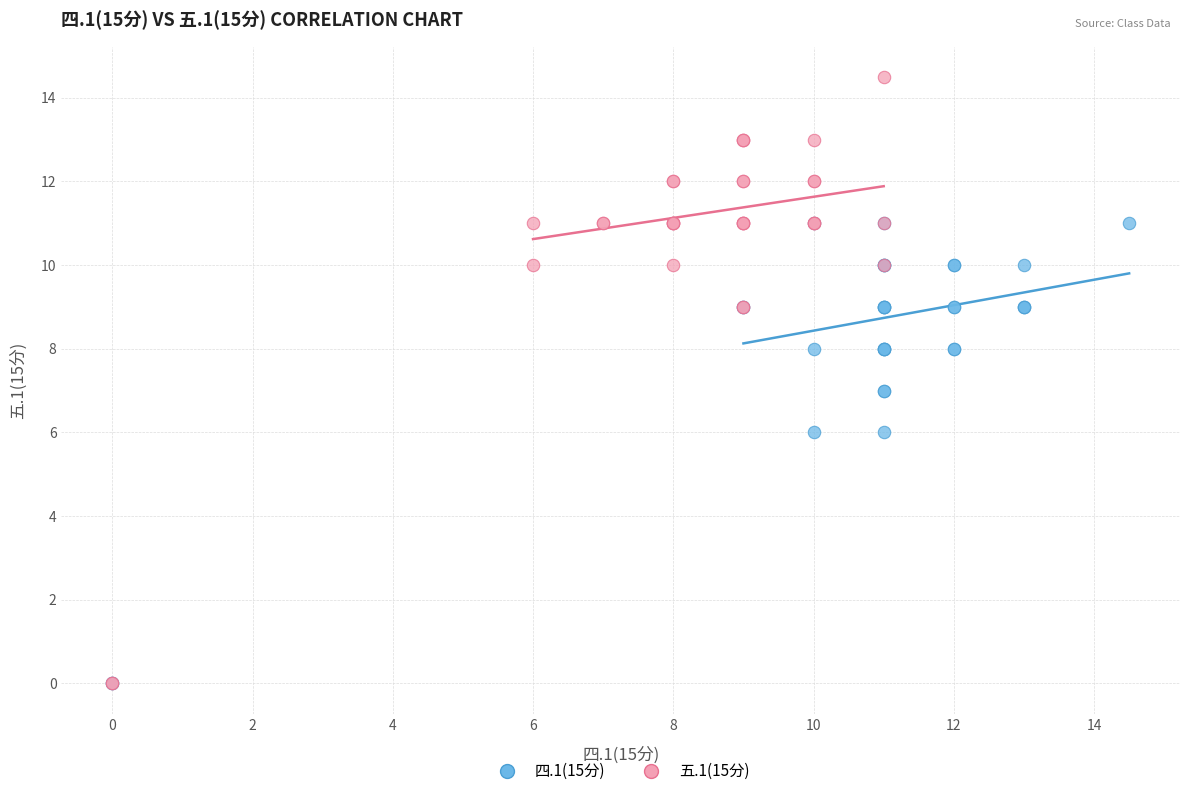

Which series has the largest Y range (max minus min)?

五.1(15分)